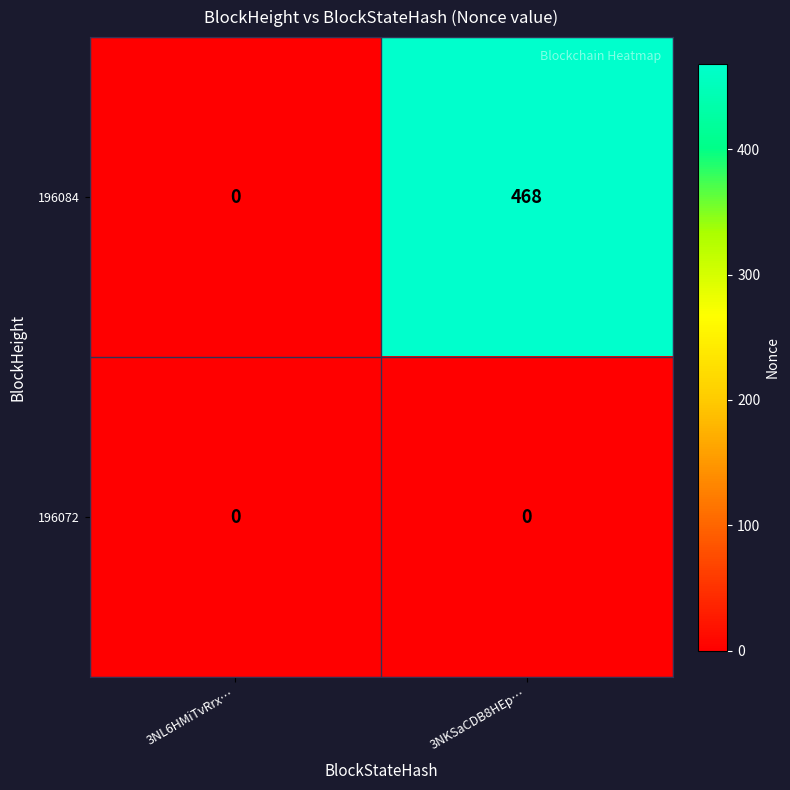

Rank the series by their maximum value, from lowest to highest.

196072, 196084